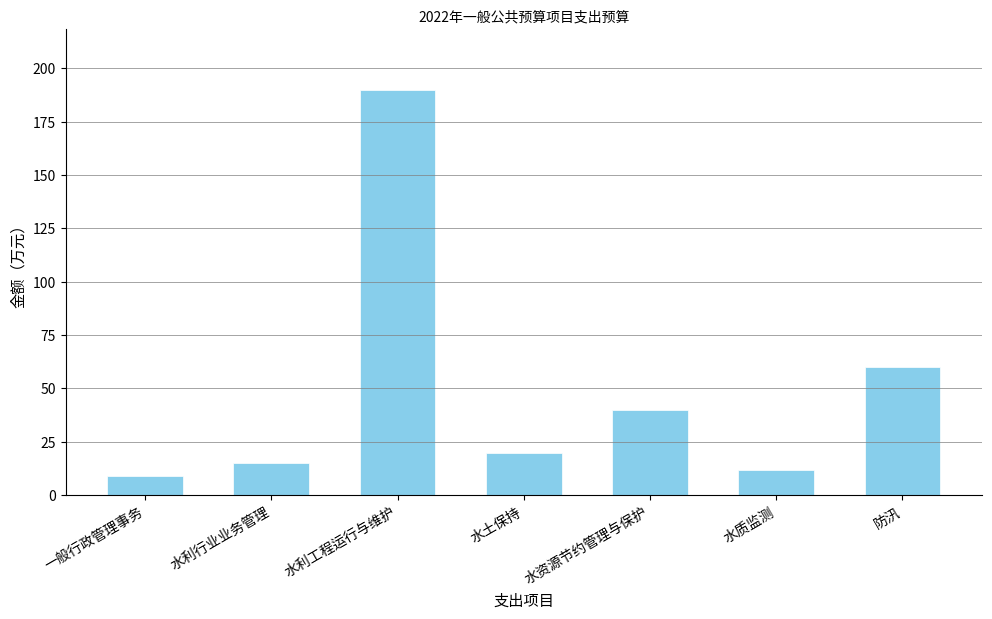

What is the difference between the maximum and minimum values?

181